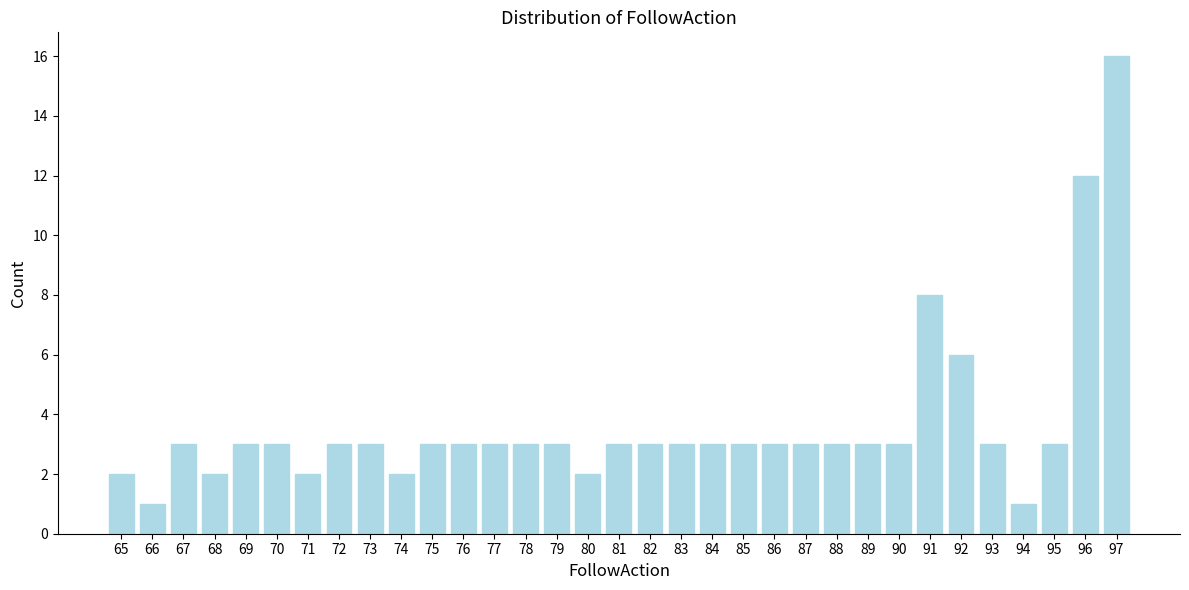

Which category has the highest value across all series?

97